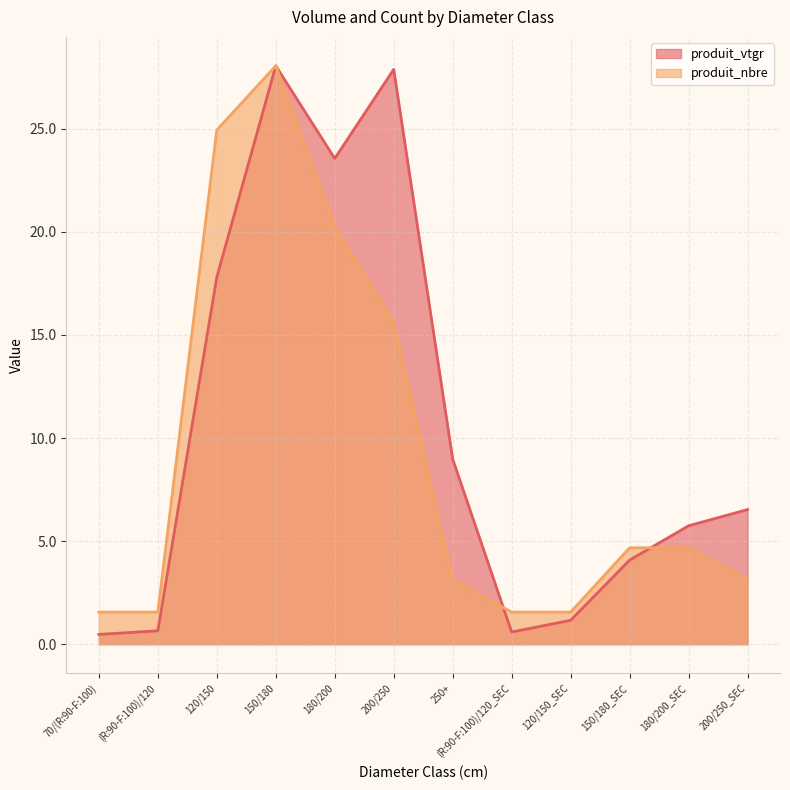

At how many categories does at least one series exceed 18?

4